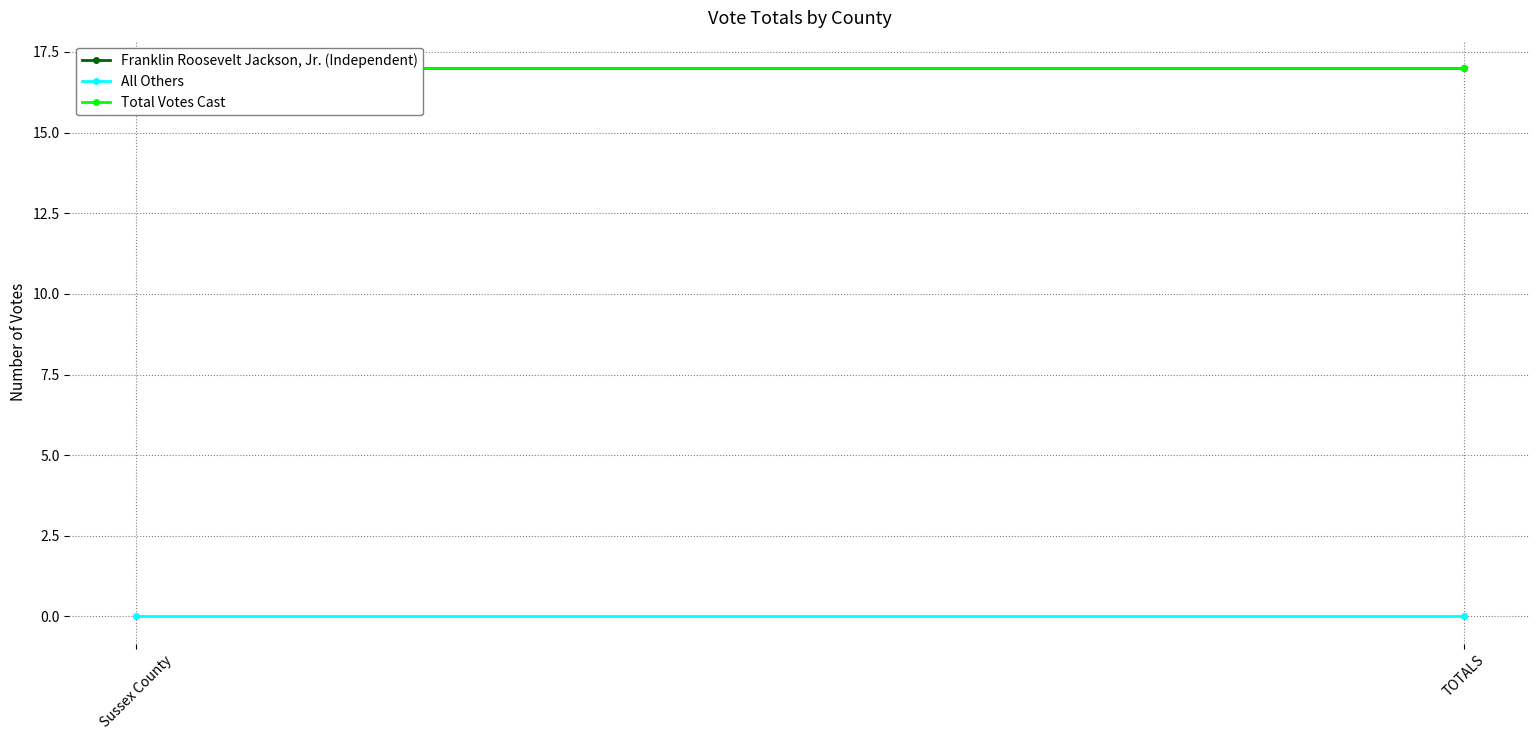

Which category has the lowest value across all series?

Sussex County